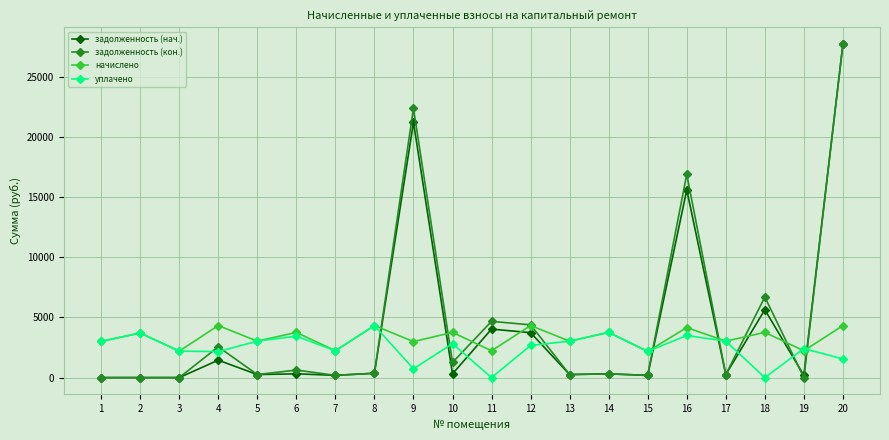

What is the value of the уплачено point at the 2nd from the left?

3707.5